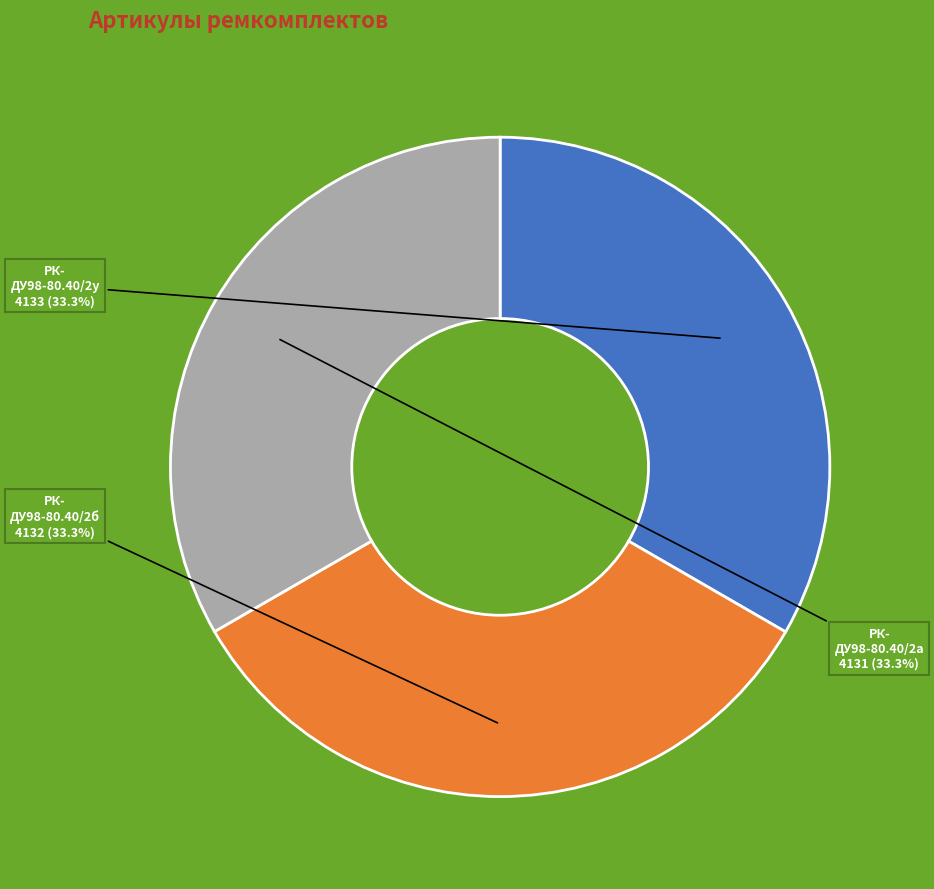

Does any single category account for the majority?

No